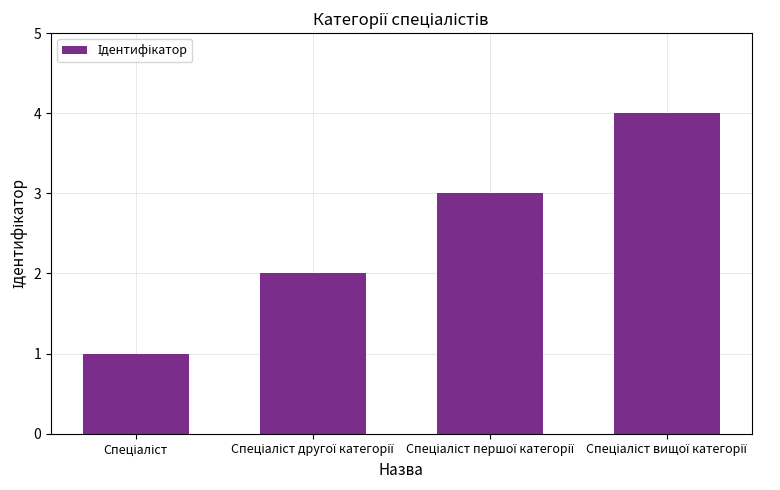

How many categories are shown in the chart?

4